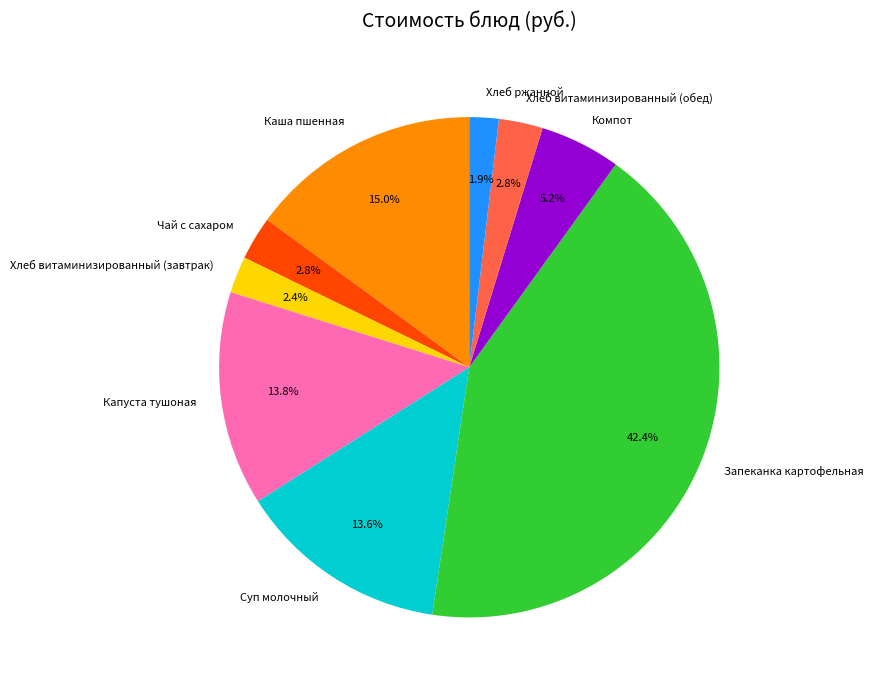

The Капуста тушоная slice represents 14% of the pie. True or false?

True